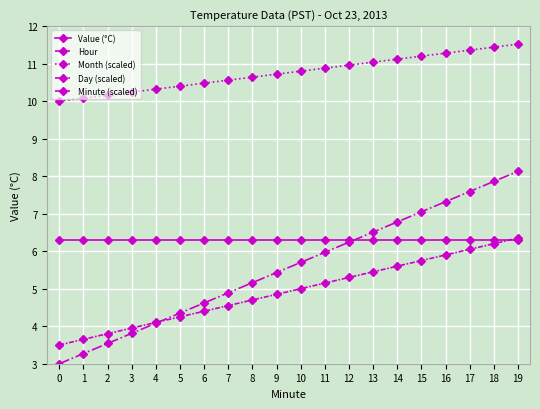

What is the difference between the Month (scaled) values at 3 and 7?

0.3